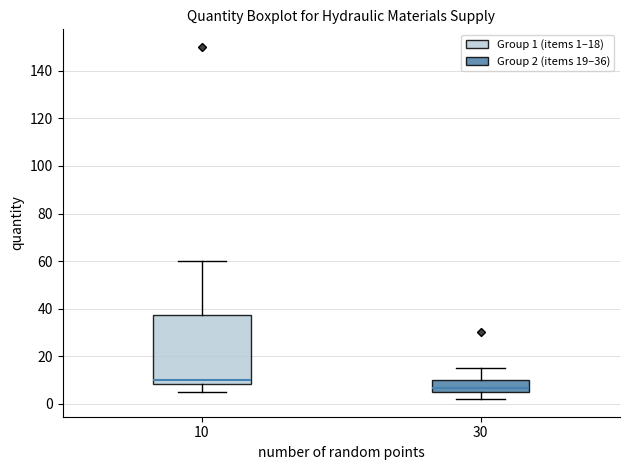

Where is the lower edge of the box at x = 30 on the y-axis? The values are not printed on the chart, so give them approximately, as read against the axis.

6